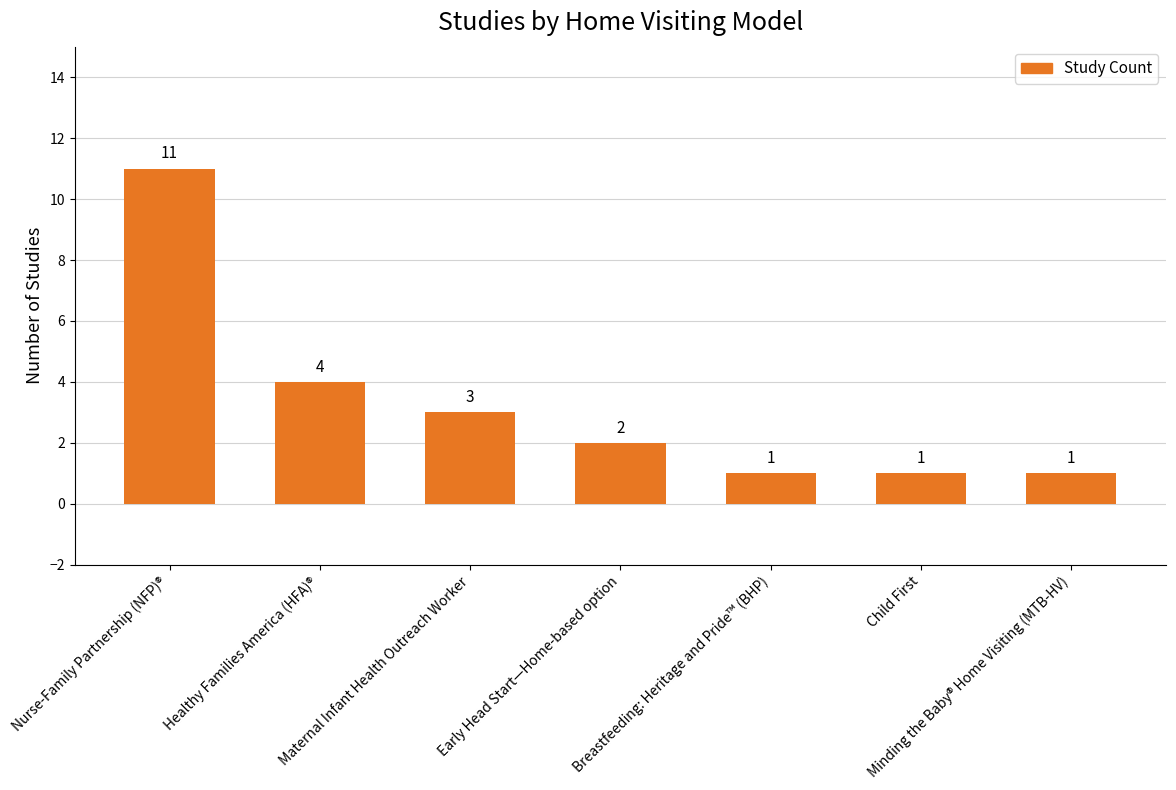

Count the number of data series in this chart.

1